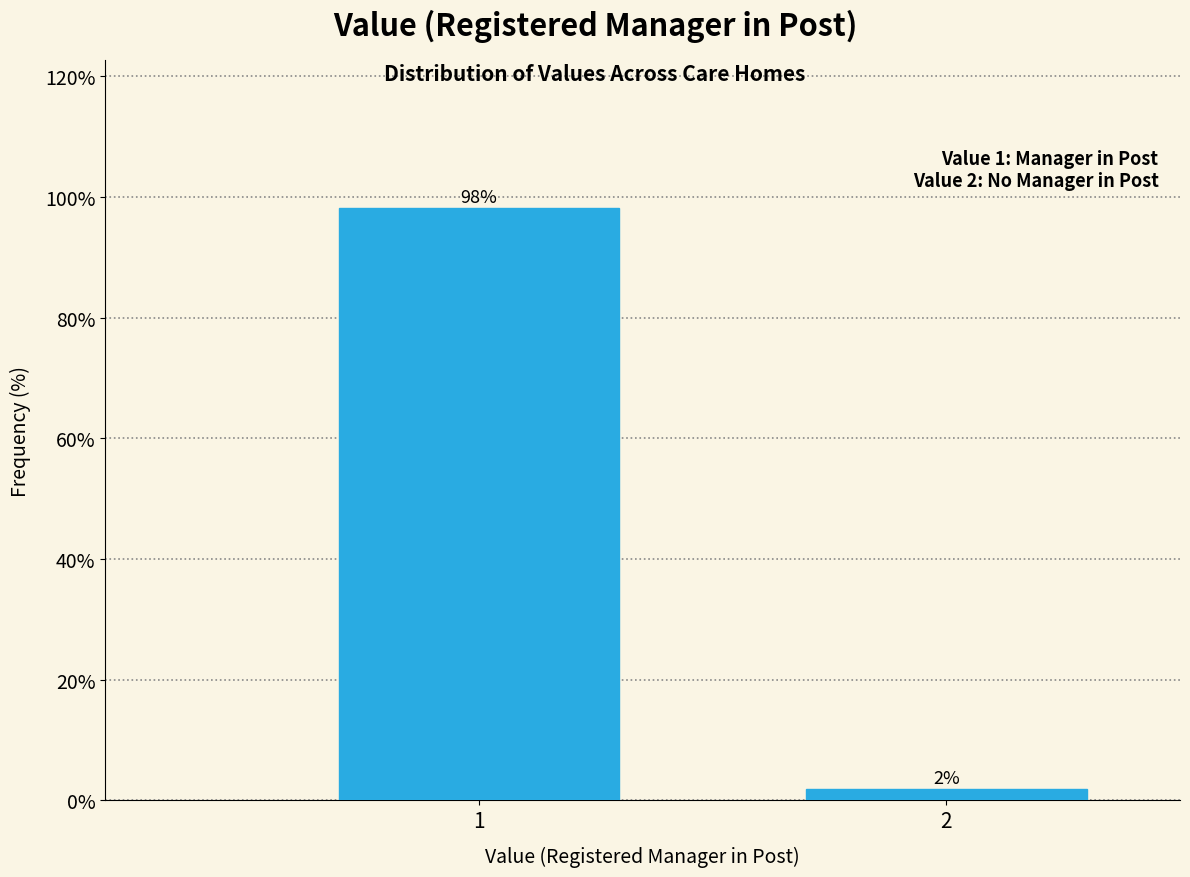

What is the value of the 1st bar from the left?

98.2